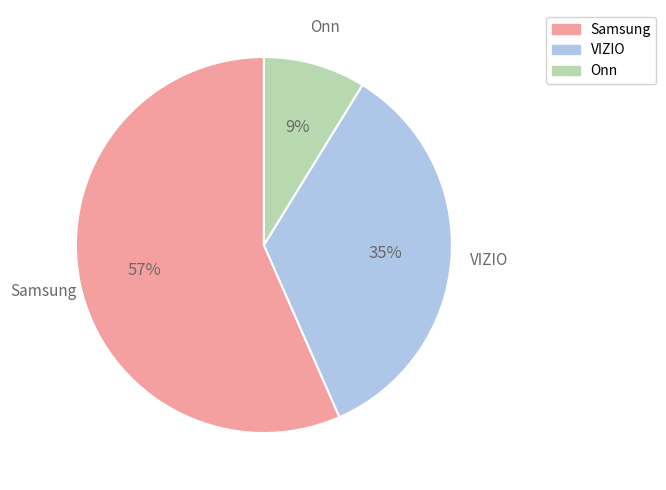

To the nearest percent, what is the combined percentage of VIZIO and Samsung?

91%